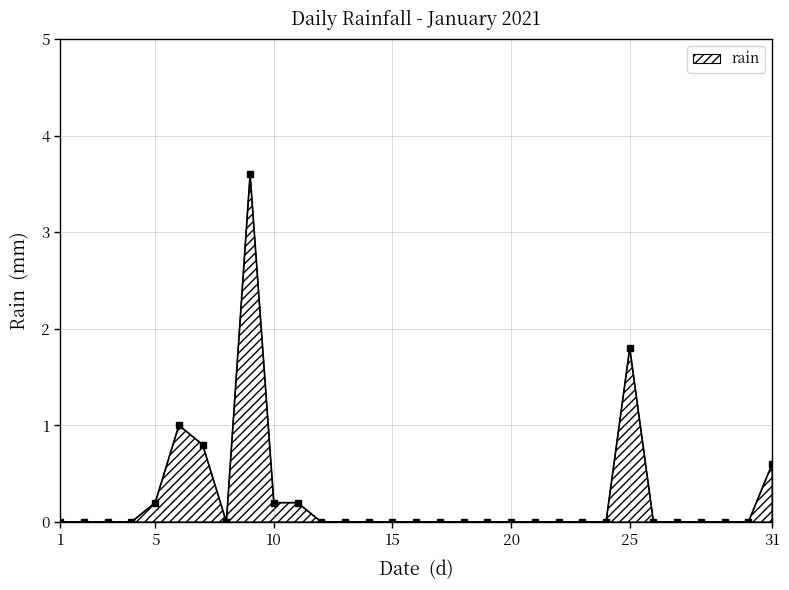

What is the sum of all values?

8.4